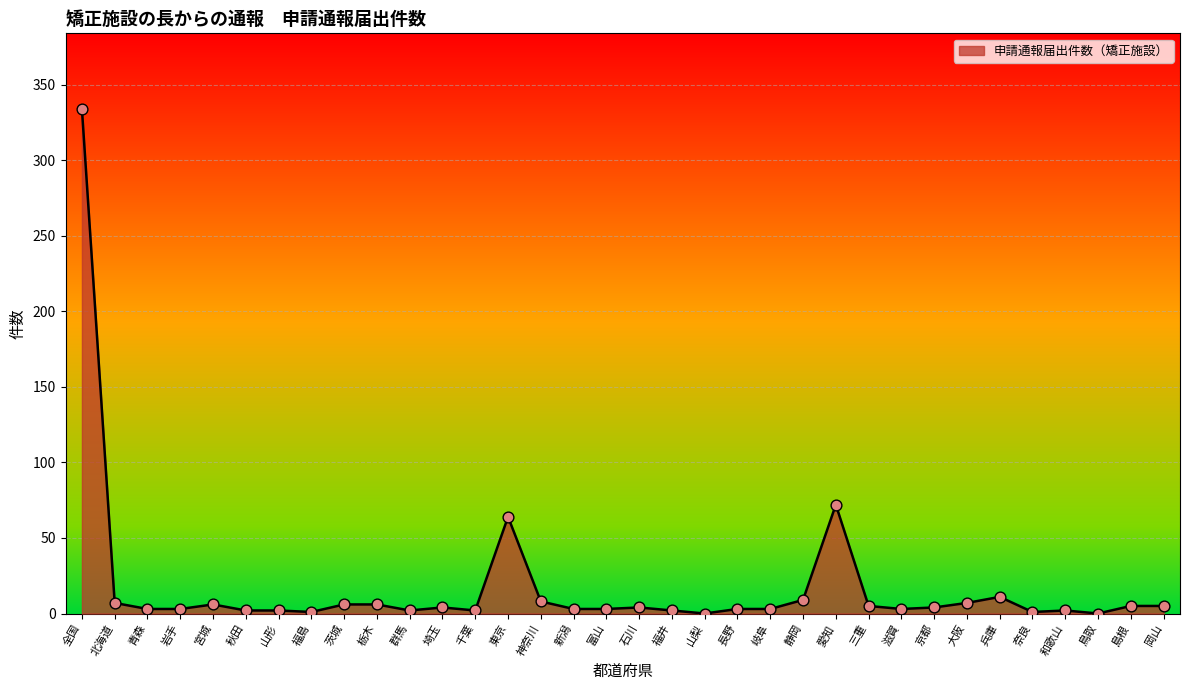

Approximately how many times larger is the value at 北海道 compared to 兵庫?

0.6